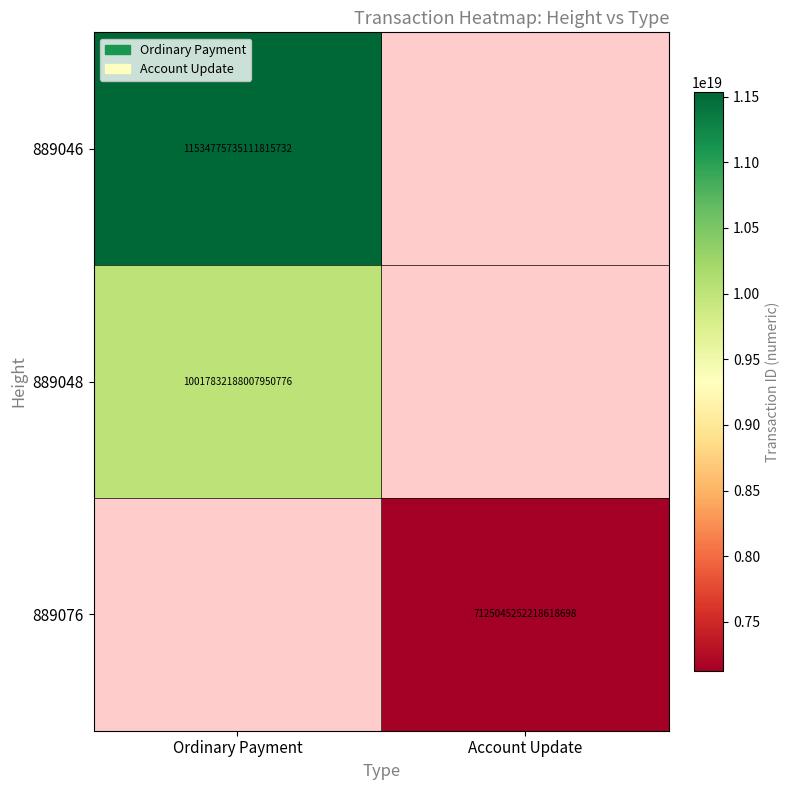

The value of 889048 at Ordinary Payment is 10017832188007950336. True or false?

True